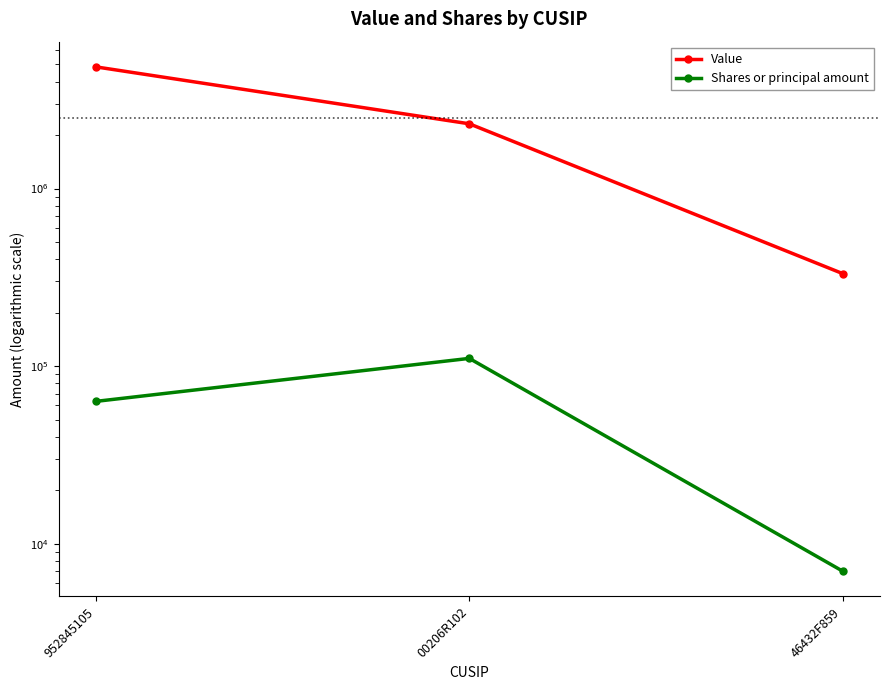

At which label does Value first exceed 2317000?

952845105